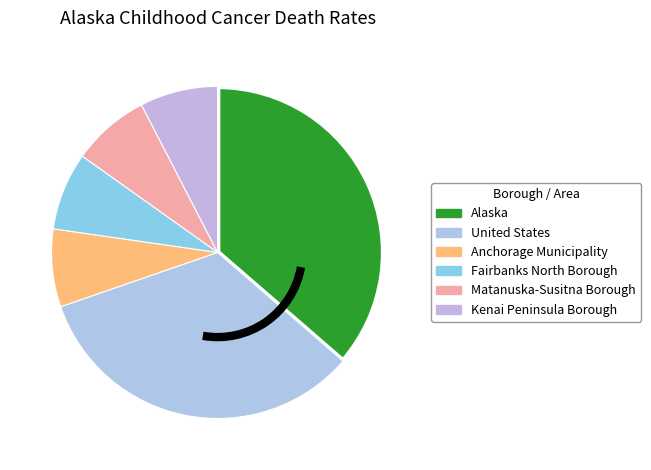

What percentage is the Fairbanks North Borough slice, to the nearest percent?

8%